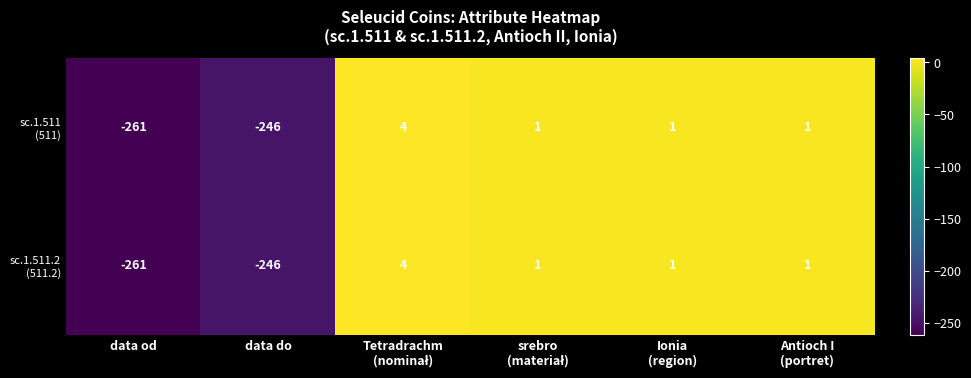

What is the total value across all series at data do?

-492